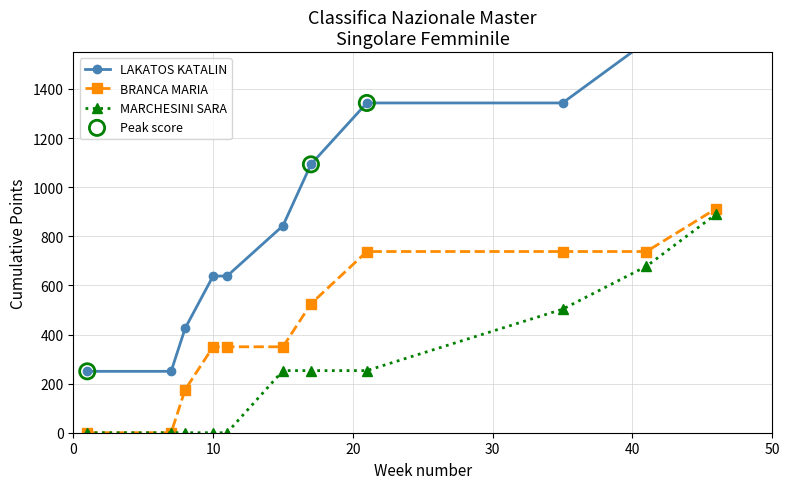

Which series has the largest total across all categories?

LAKATOS KATALIN